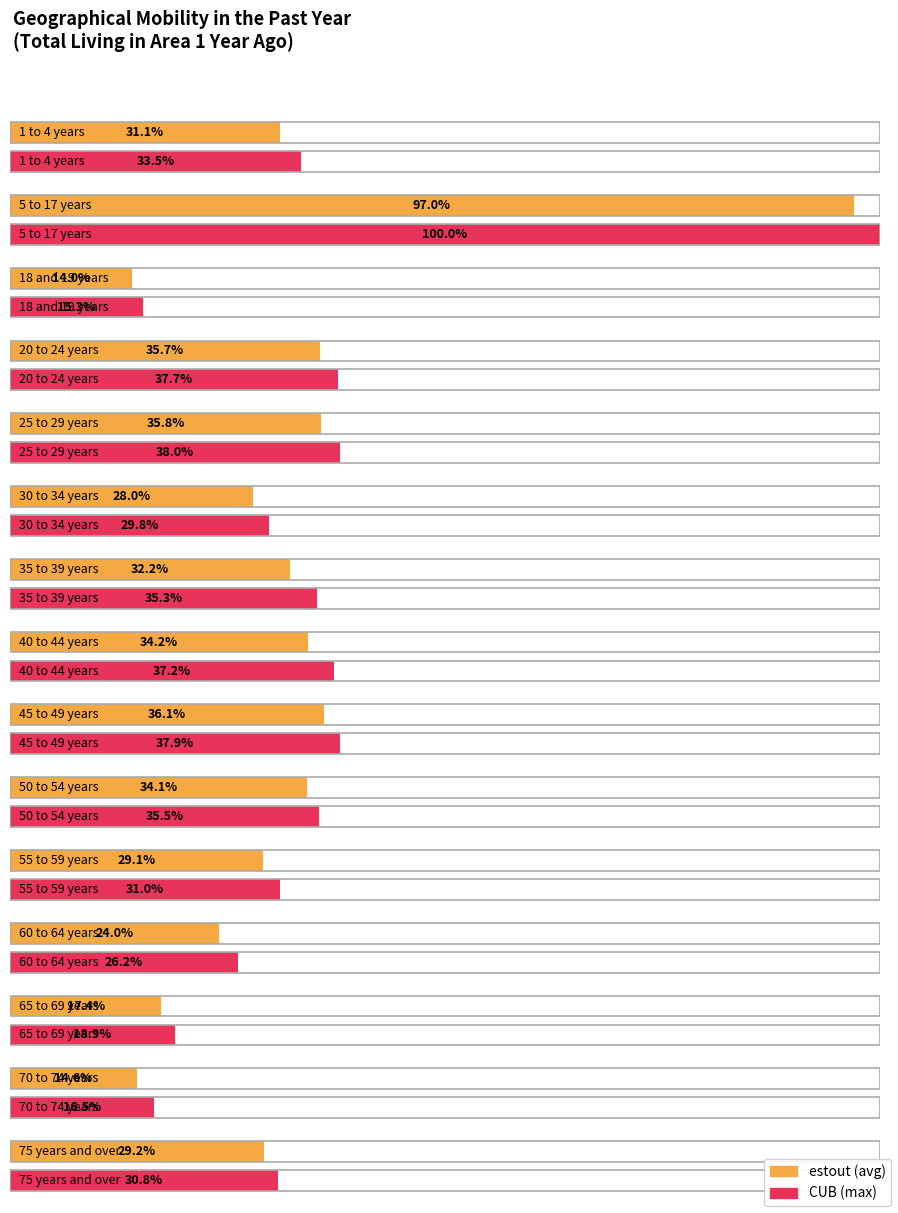

At how many categories does at least one series exceed 35211?

1